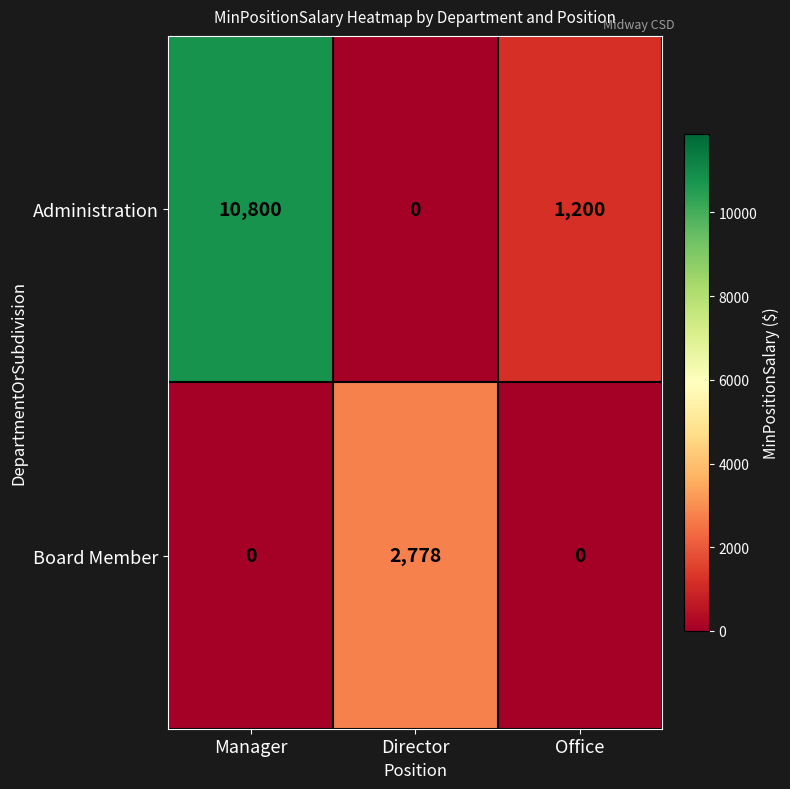

Which series has the largest total across all categories?

Administration